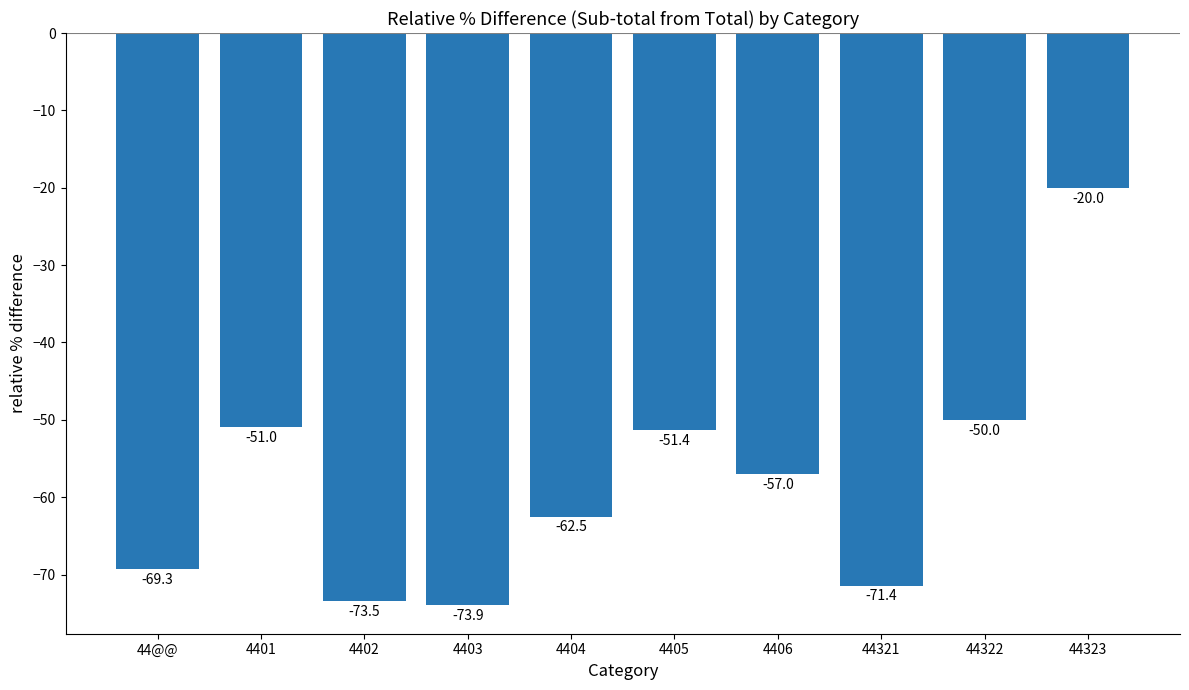

Which has a higher value, 4403 or 4405?

4405